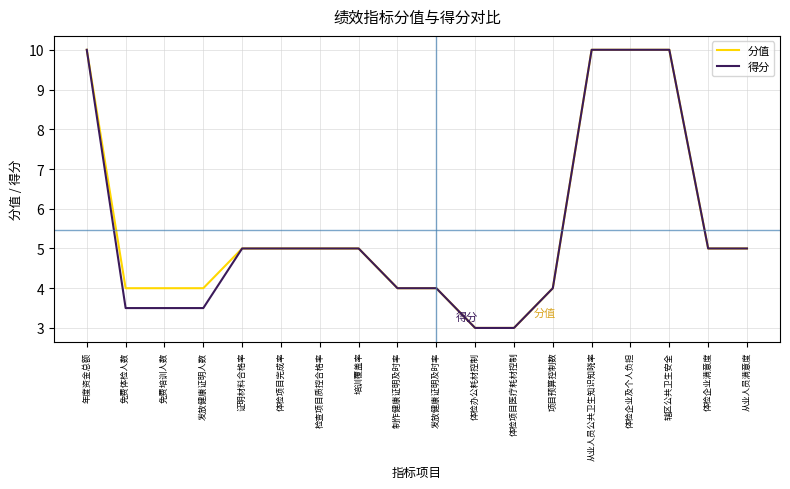

Which series has the largest total across all categories?

分值